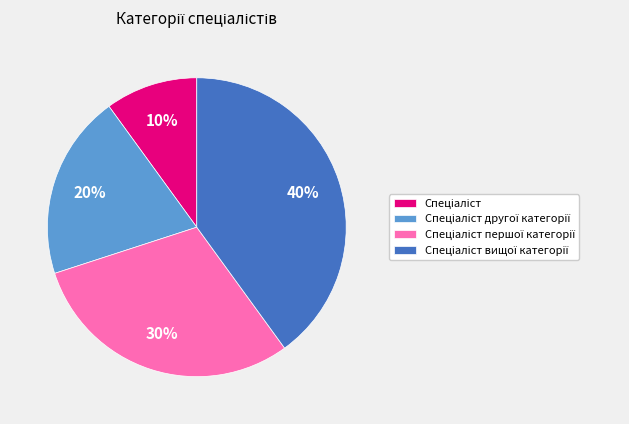

To the nearest percent, what is the difference between the largest and smallest slice percentages?

30%